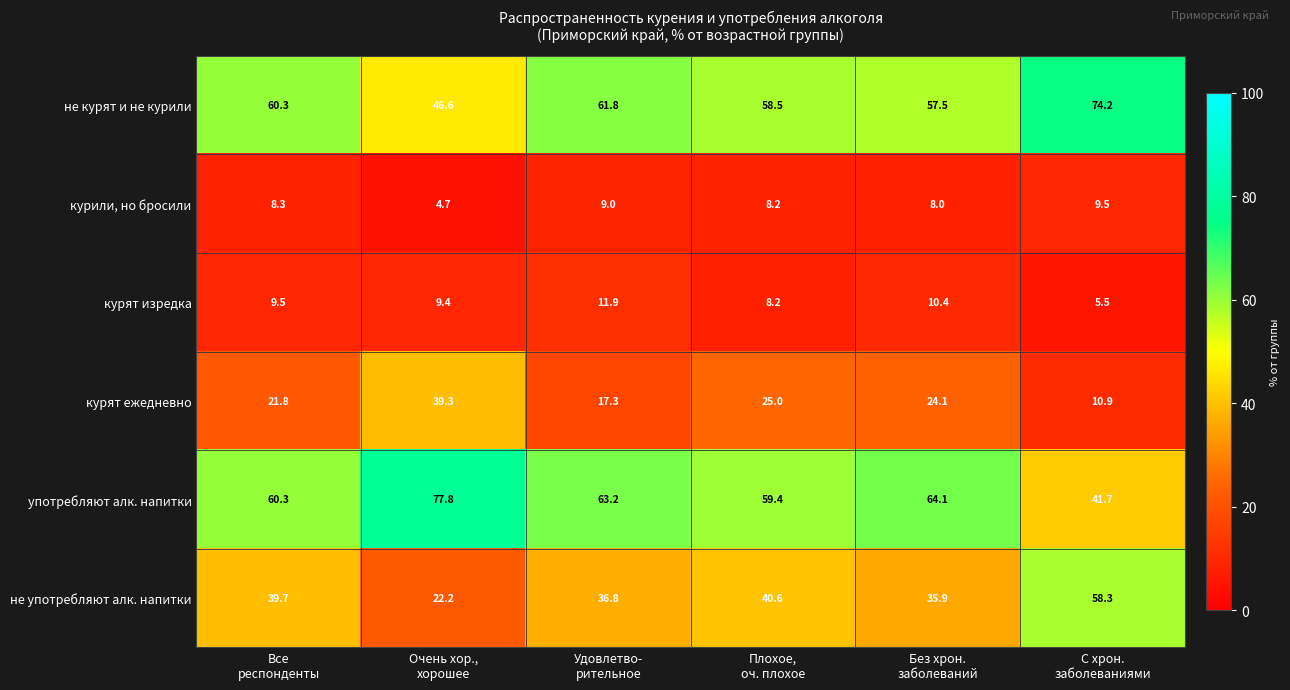

At which category is the sum across all series the highest?

С хрон.
заболеваниями